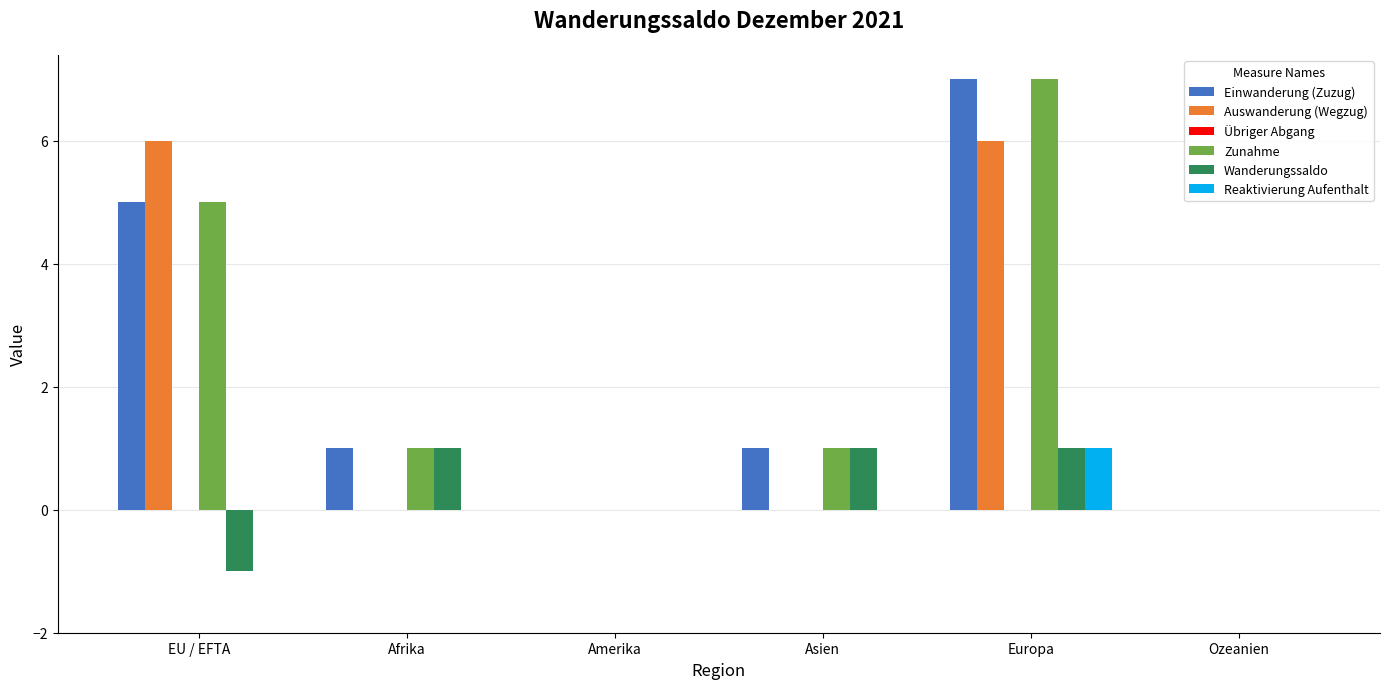

The value of Auswanderung (Wegzug) at Europa is 6. True or false?

True